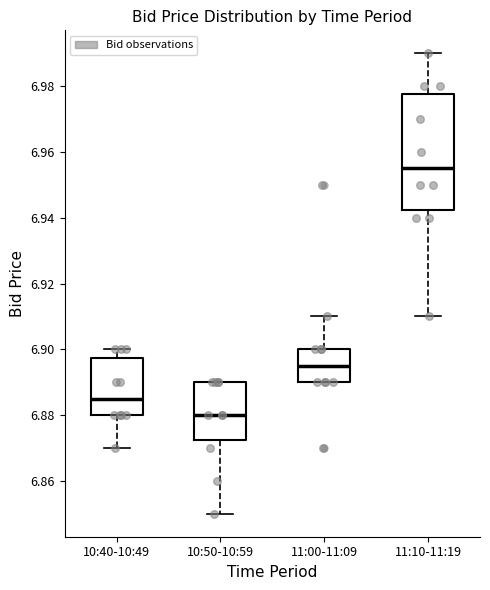

Which box has the highest median line?

11:10-11:19